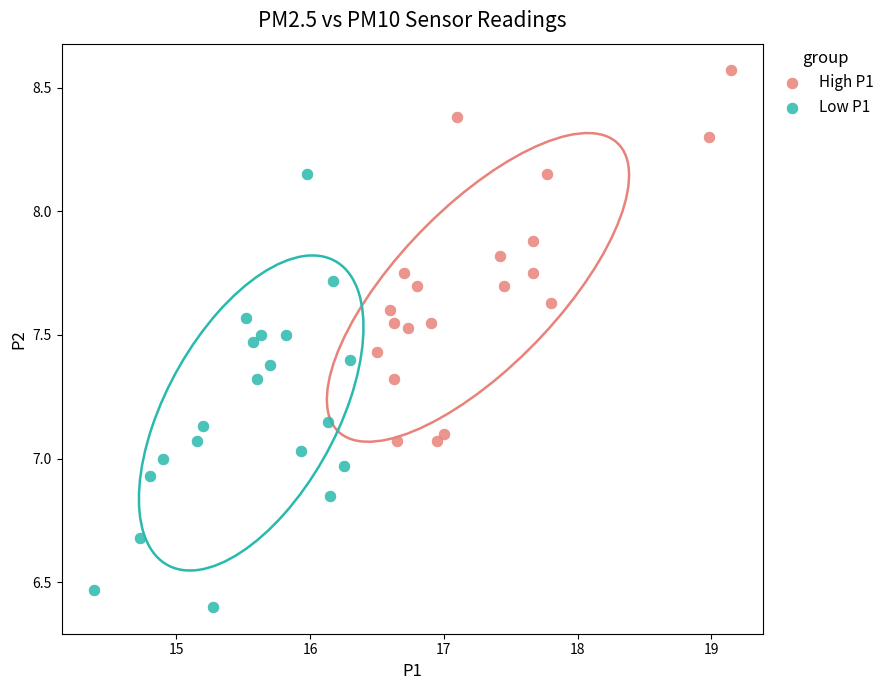

Which series reaches the minimum Y coordinate?

Low P1